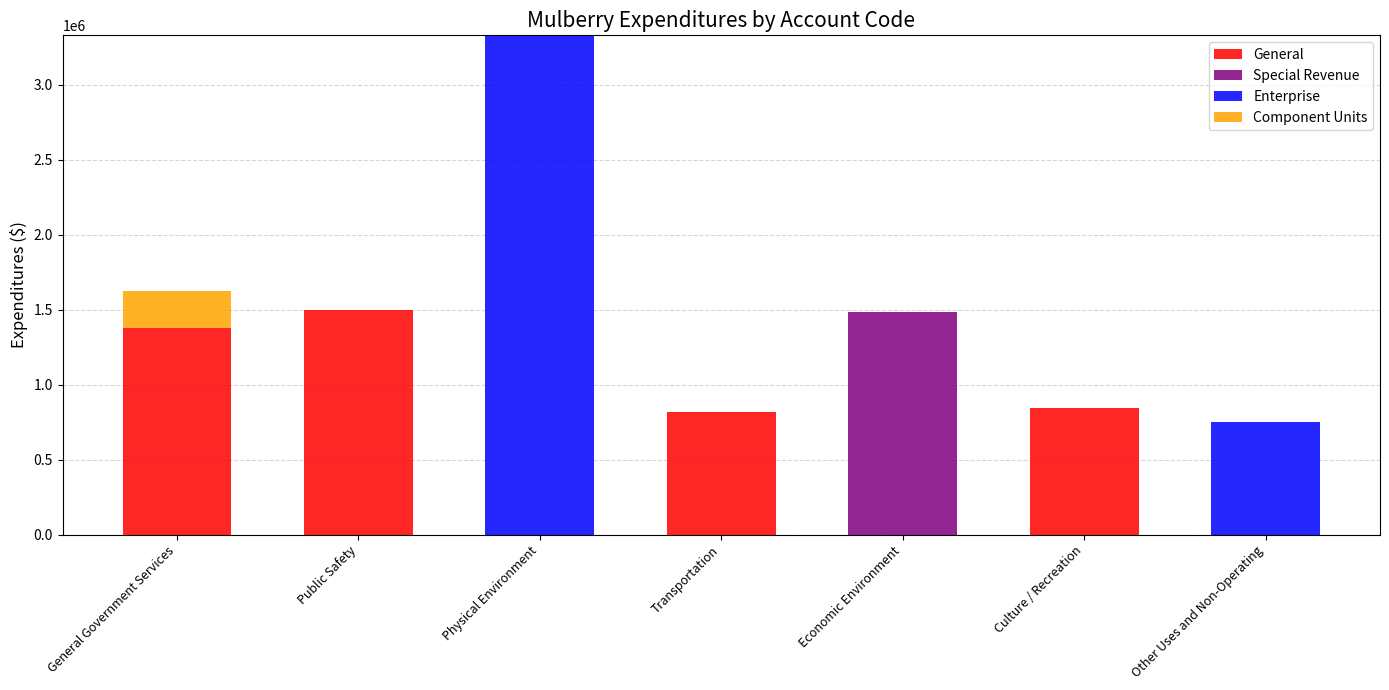

What is the maximum value for General?

1497707